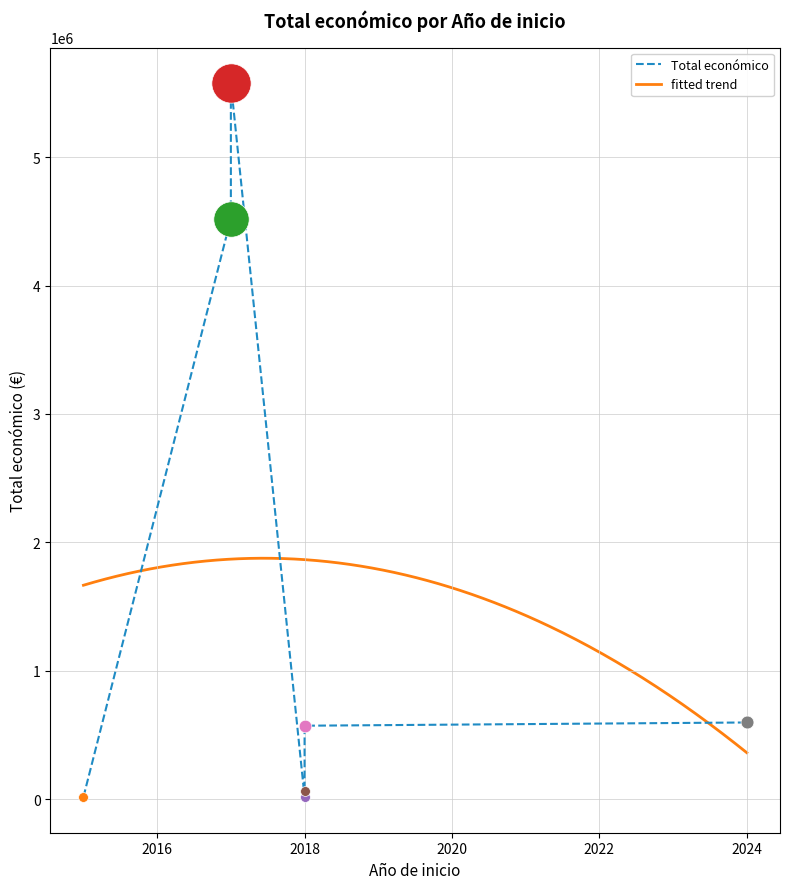

What is the ratio of the value at 2017 to the value at 2015?

279.4